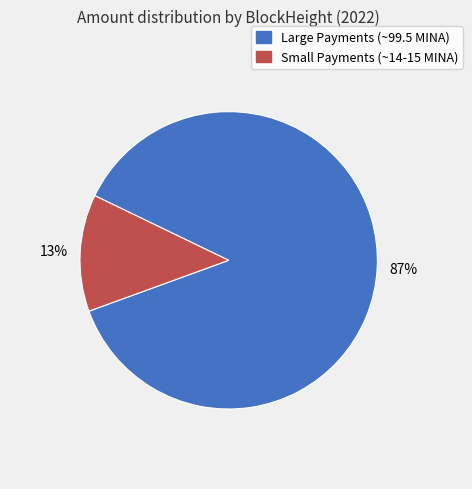

To the nearest percent, what is the average slice percentage?

50%